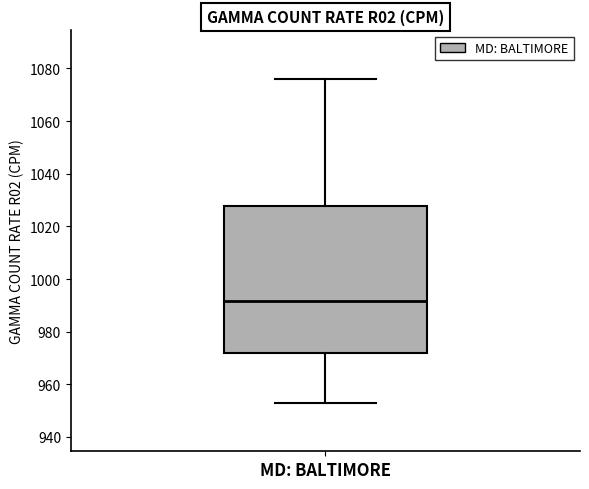

Where does the median line of the box for MD: BALTIMORE sit on the y-axis? The values are not printed on the chart, so give them approximately, as read against the axis.

992